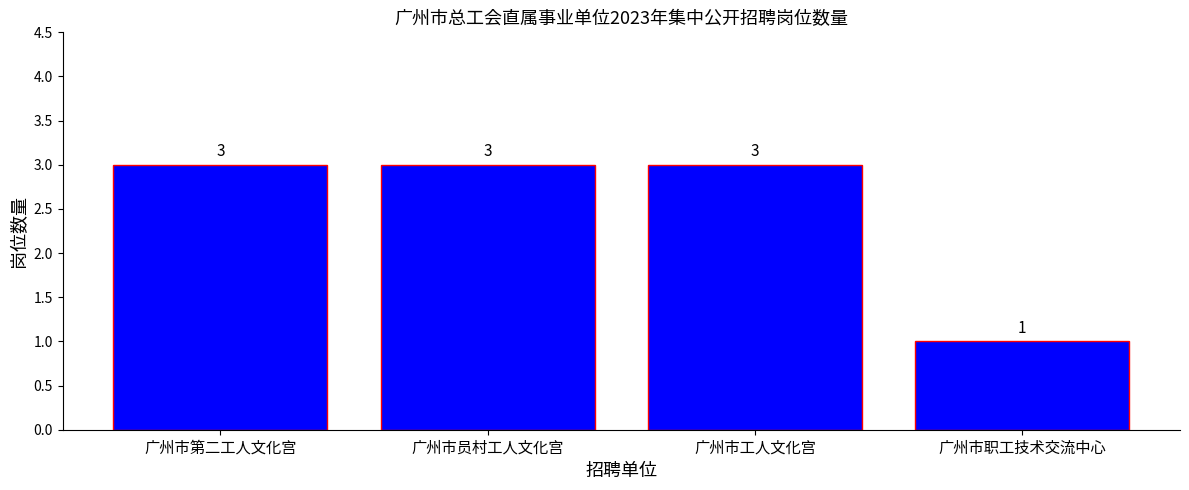

Read the value at 广州市第二工人文化宫.

3